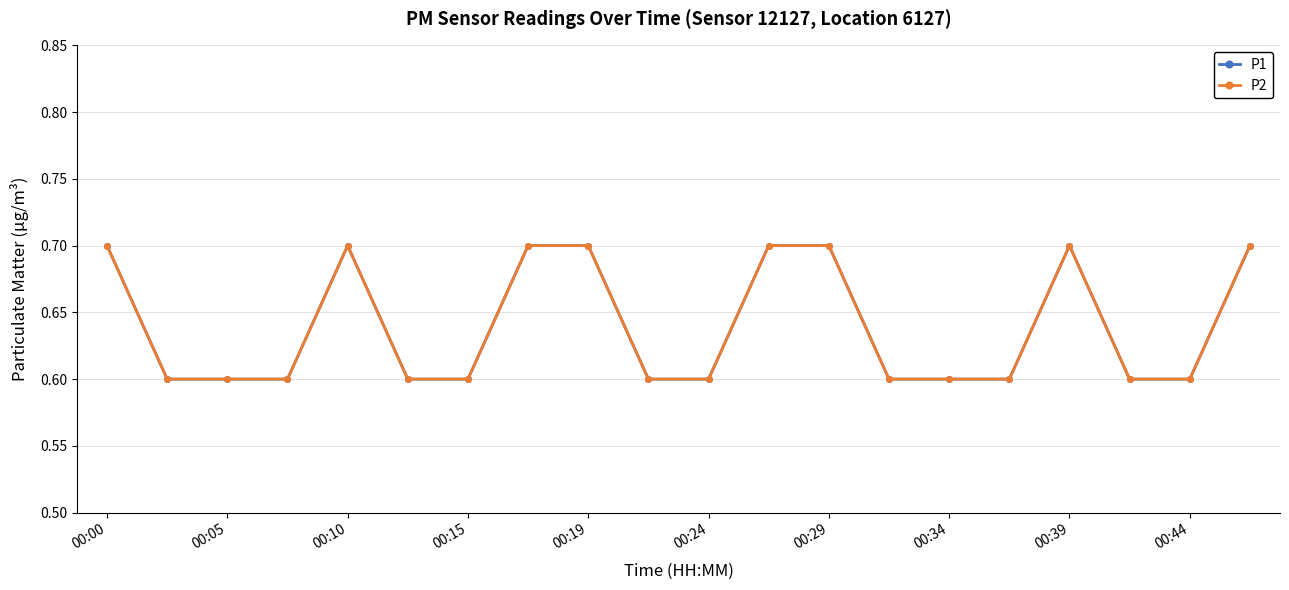

Does the chart have visible grid lines?

Yes